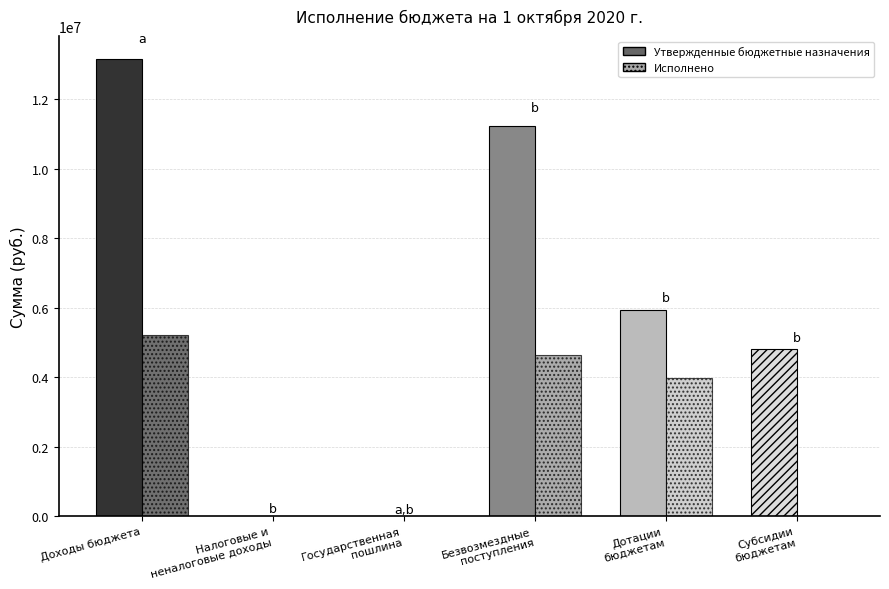

What is the difference between the Утвержденные бюджетные назначения values at Доходы бюджета and Дотации
бюджетам?

7227371.5